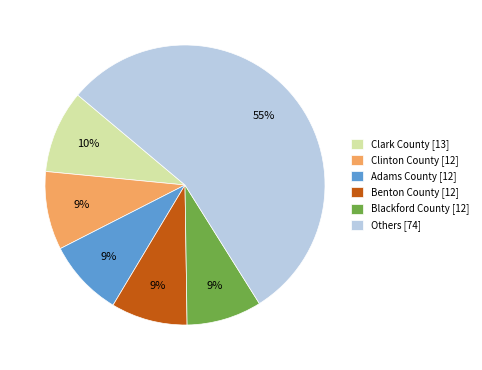

To the nearest percent, what portion does Clark County [13] represent?

10%